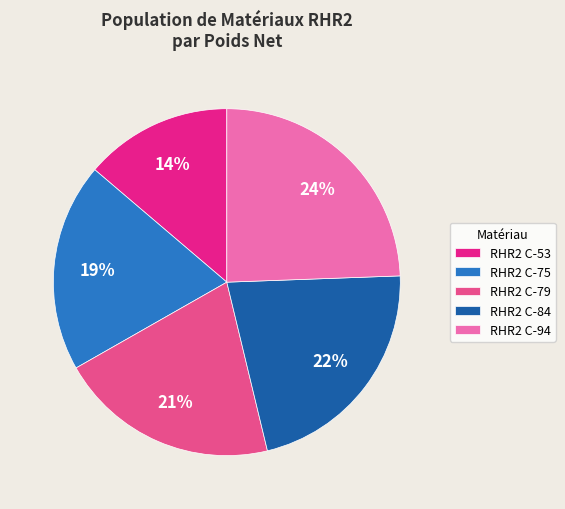

To the nearest percent, what portion does RHR2 C-75 represent?

19%